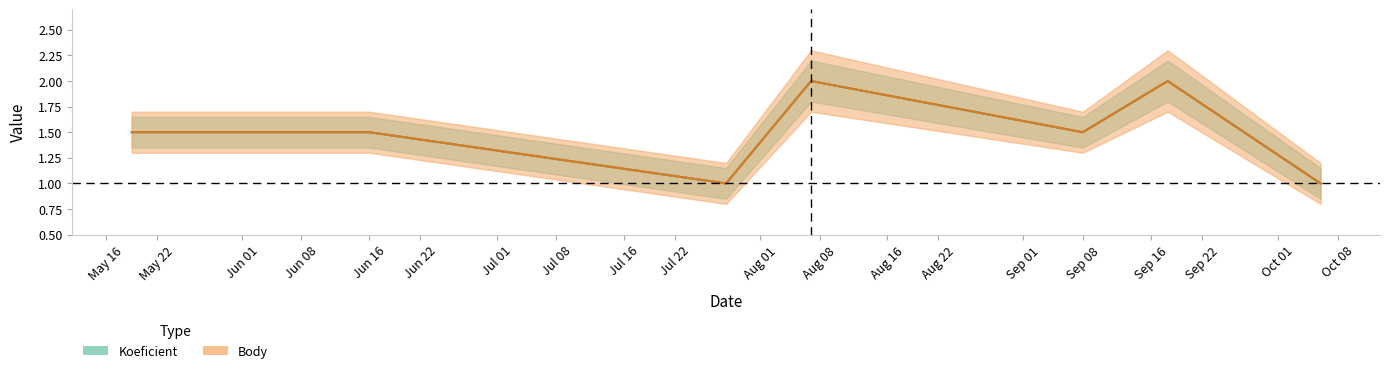

Rank the series at 2021-10-06 from highest to lowest value.

Body_upper, Koeficient_upper, Koeficient, Body, Koeficient_lower, Body_lower